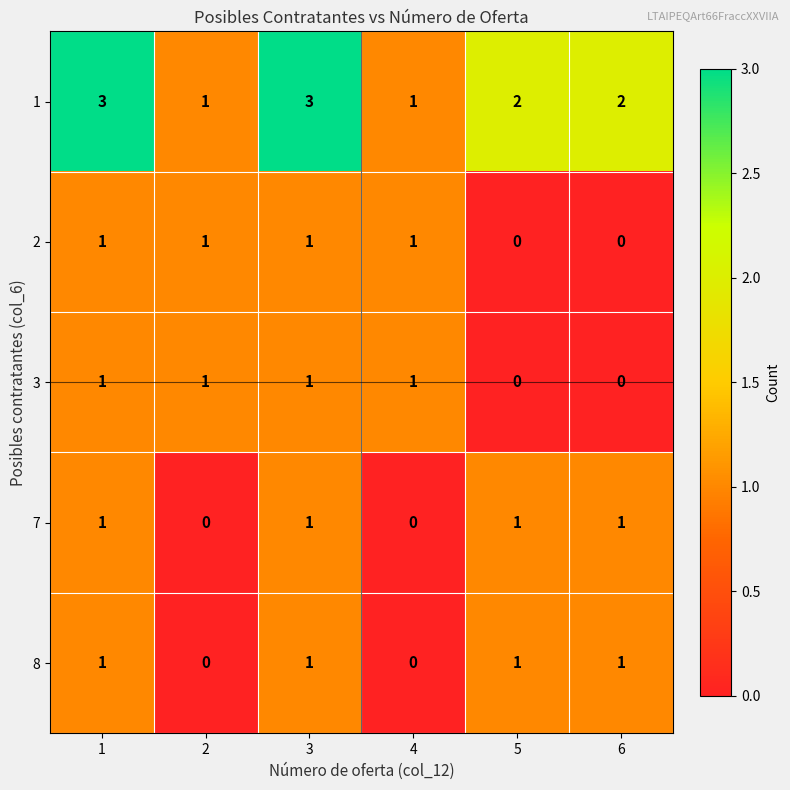

At how many categories does at least one series exceed 0?

6